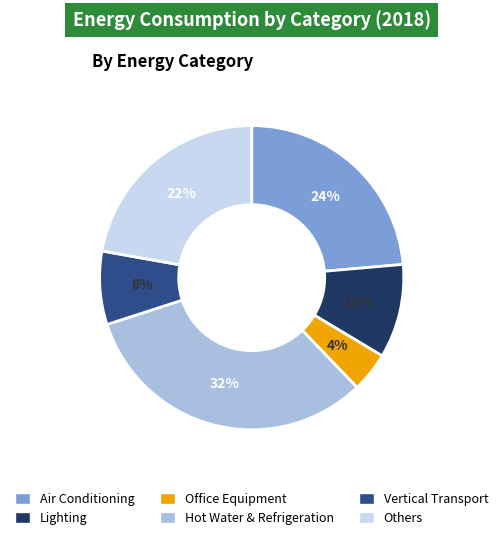

To the nearest percent, what is the difference between the largest and smallest slice percentages?

28%